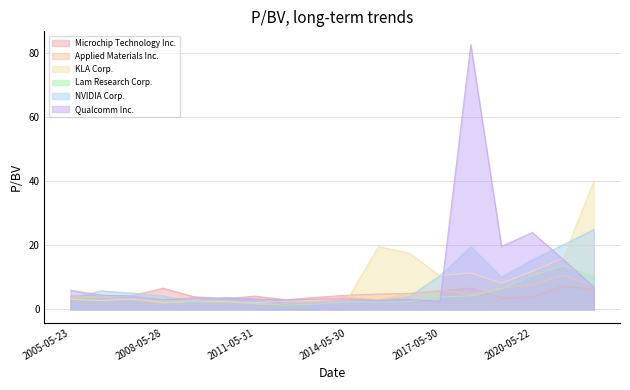

Reading right to left, list all the values displayed in this chart.

Microchip Technology Inc.: 2022-05-20=6.3	2021-05-18=7.3	2020-05-22=3.9	2019-05-30=3.7	2018-05-18=6.7	2017-05-30=5.8	2016-05-24=5.0	2015-05-27=4.8	2014-05-30=4.5	2013-05-30=3.8	2012-05-30=3.0	2011-05-31=4.2	2010-06-02=3.4	2009-05-29=4.0	2008-05-28=6.6	2007-05-25=4.3	2006-05-31=4.3	2005-05-23=4.2
Applied Materials Inc.: 2022-05-20=7.2	2021-05-18=10.6	2020-05-22=7.6	2019-05-30=6.7	2018-05-18=4.7	2017-05-30=5.9	2016-05-24=4.9	2015-05-27=2.9	2014-05-30=3.8	2013-05-30=2.8	2012-05-30=1.8	2011-05-31=1.6	2010-06-02=2.4	2009-05-29=2.5	2008-05-28=1.8	2007-05-25=3.1	2006-05-31=3.8	2005-05-23=3.4
KLA Corp.: 2022-05-20=40.0	2021-05-18=16.0	2020-05-22=11.8	2019-05-30=8.2	2018-05-18=11.4	2017-05-30=10.5	2016-05-24=17.6	2015-05-27=19.6	2014-05-30=3.3	2013-05-30=2.8	2012-05-30=2.6	2011-05-31=2.1	2010-06-02=2.4	2009-05-29=2.4	2008-05-28=2.2	2007-05-25=3.3	2006-05-31=2.8	2005-05-23=3.2
Lam Research Corp.: 2022-05-20=10.1	2021-05-18=13.6	2020-05-22=10.6	2019-05-30=6.4	2018-05-18=4.3	2017-05-30=3.8	2016-05-24=2.5	2015-05-27=2.2	2014-05-30=2.3	2013-05-30=1.7	2012-05-30=1.2	2011-05-31=1.8	2010-06-02=2.6	2009-05-29=2.7	2008-05-28=2.7	2007-05-25=4.0	2006-05-31=4.2	2005-05-23=3.8
NVIDIA Corp.: 2022-05-20=24.9	2021-05-18=20.1	2020-05-22=15.5	2019-05-30=10.1	2018-05-18=19.6	2017-05-30=10.5	2016-05-24=4.0	2015-05-27=2.8	2014-05-30=2.2	2013-05-30=1.6	2012-05-30=2.2	2011-05-31=3.3	2010-06-02=3.7	2009-05-29=2.2	2008-05-28=4.2	2007-05-25=5.1	2006-05-31=5.8	2005-05-23=3.5
Qualcomm Inc.: 2022-05-20=7.0	2021-05-18=15.6	2020-05-22=24.0	2019-05-30=19.7	2018-05-18=82.6	2017-05-30=2.6	2016-05-24=3.1	2015-05-27=2.9	2014-05-30=3.3	2013-05-30=3.3	2012-05-30=3.0	2011-05-31=3.2	2010-06-02=3.5	2009-05-29=3.6	2008-05-28=3.0	2007-05-25=4.1	2006-05-31=4.5	2005-05-23=6.0